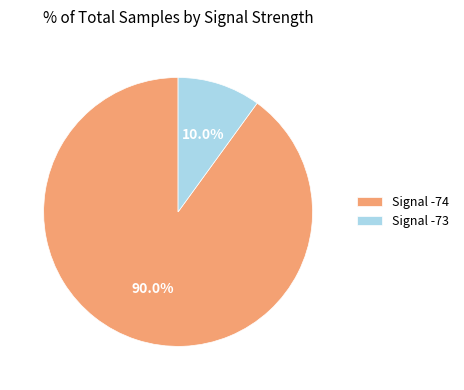

What percentage do Signal -74 and Signal -73 together represent?

100.0%